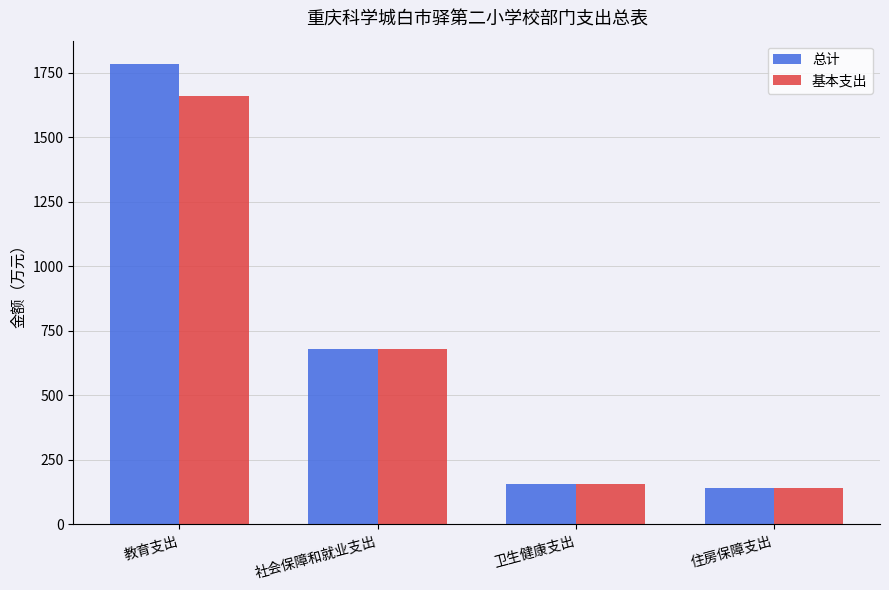

How many bars are there in total?

8